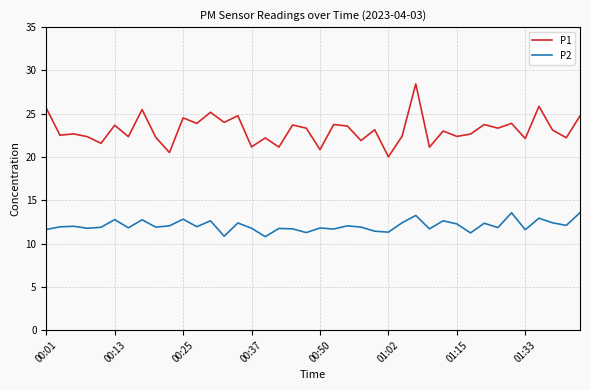

Which series has the largest total across all categories?

P1